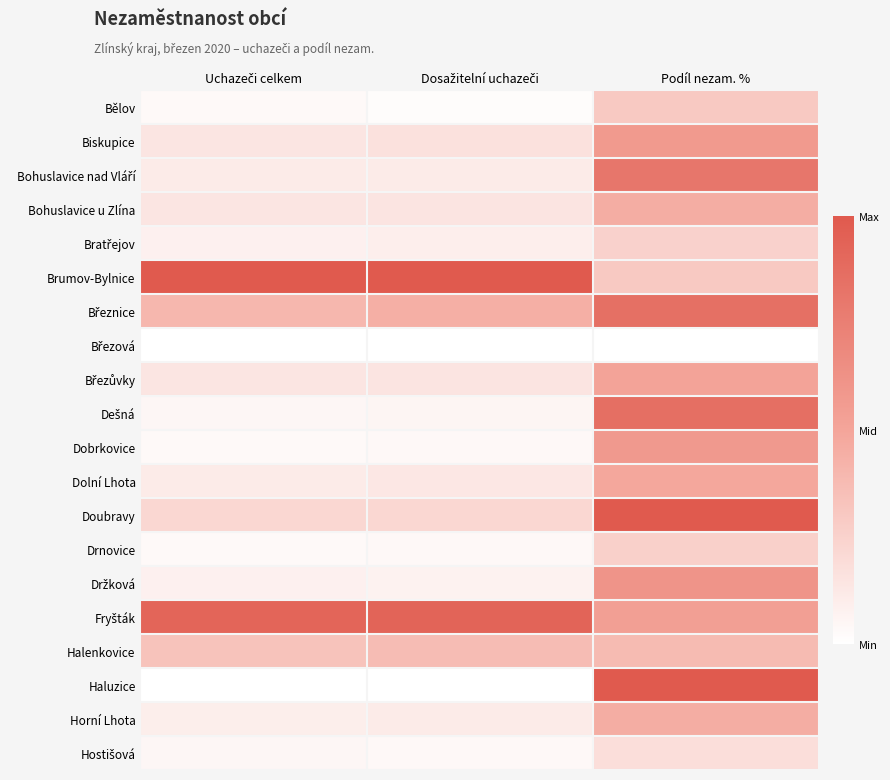

What is the maximum value shown in the chart?

1.0